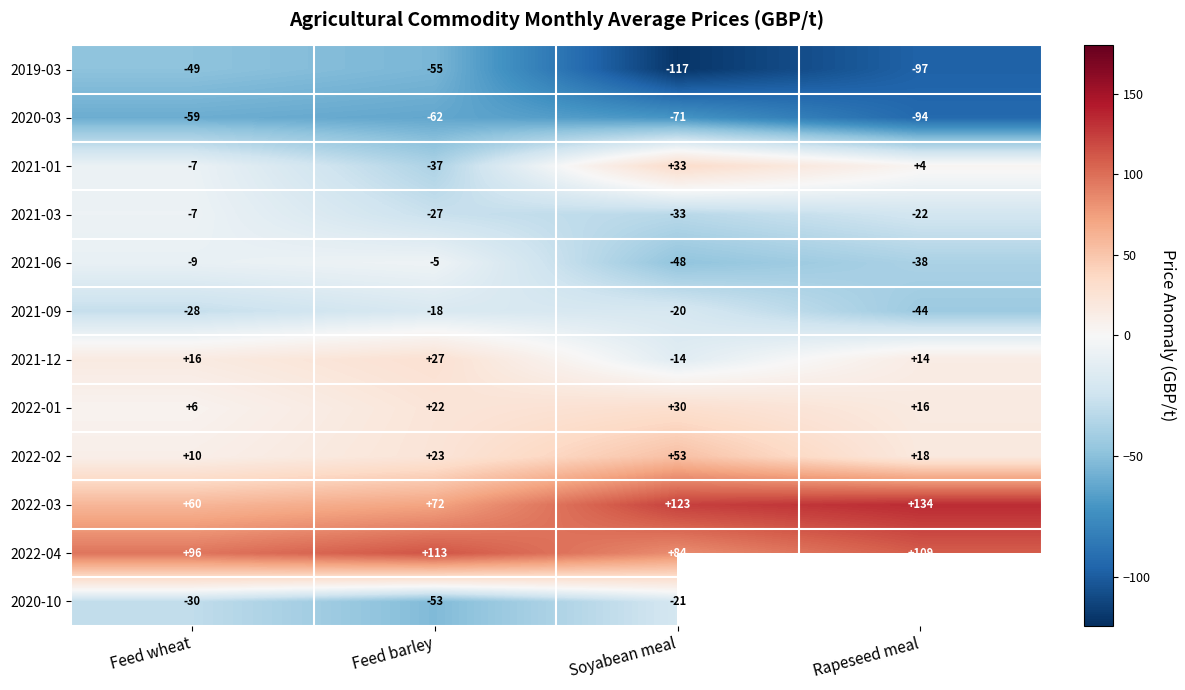

What is the maximum value shown in the chart?

133.9